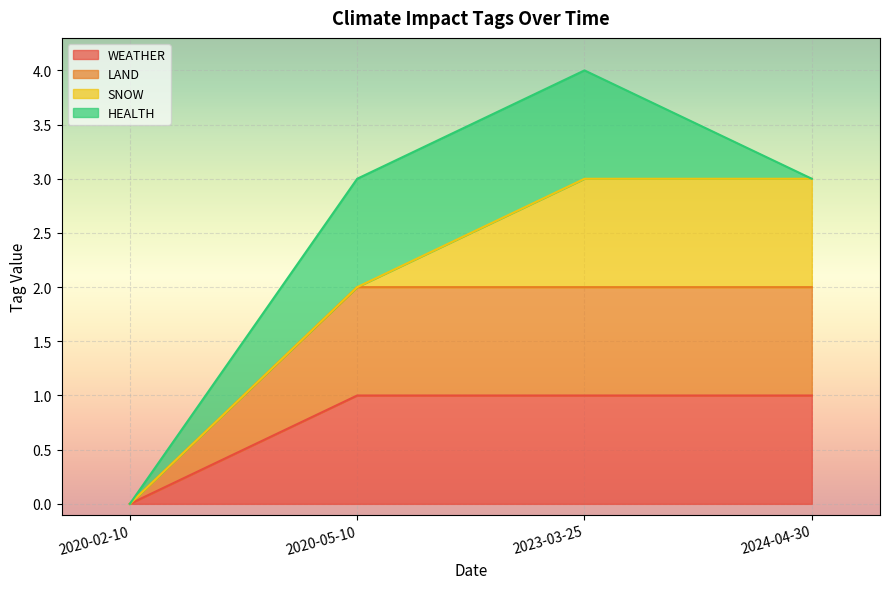

What is the total value across all series at 2024-04-30?

3